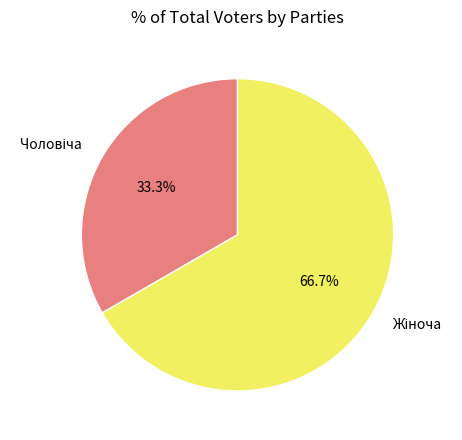

Is there any slice that represents more than half of the pie?

Yes